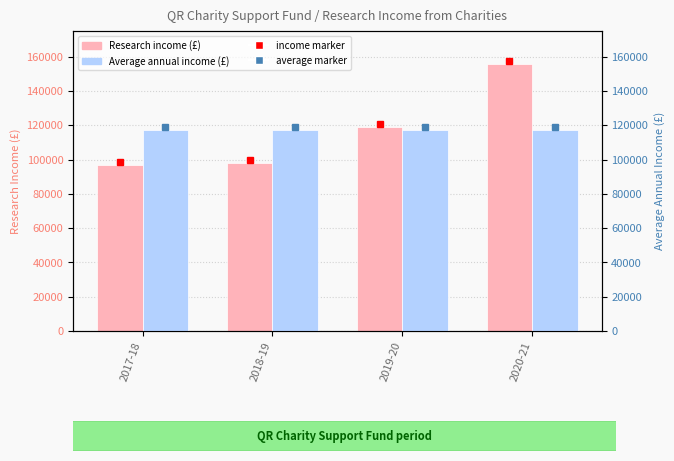

What is the difference between the maximum and second lowest values in the Research income (£) series?

58000